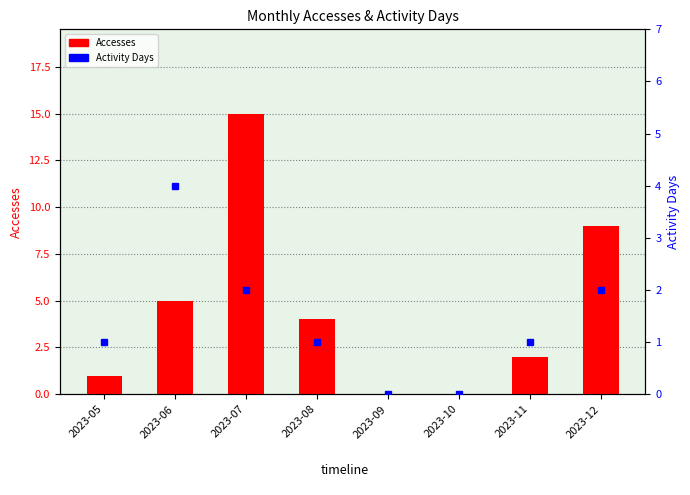

What is the average value of the Activity Days series?

1